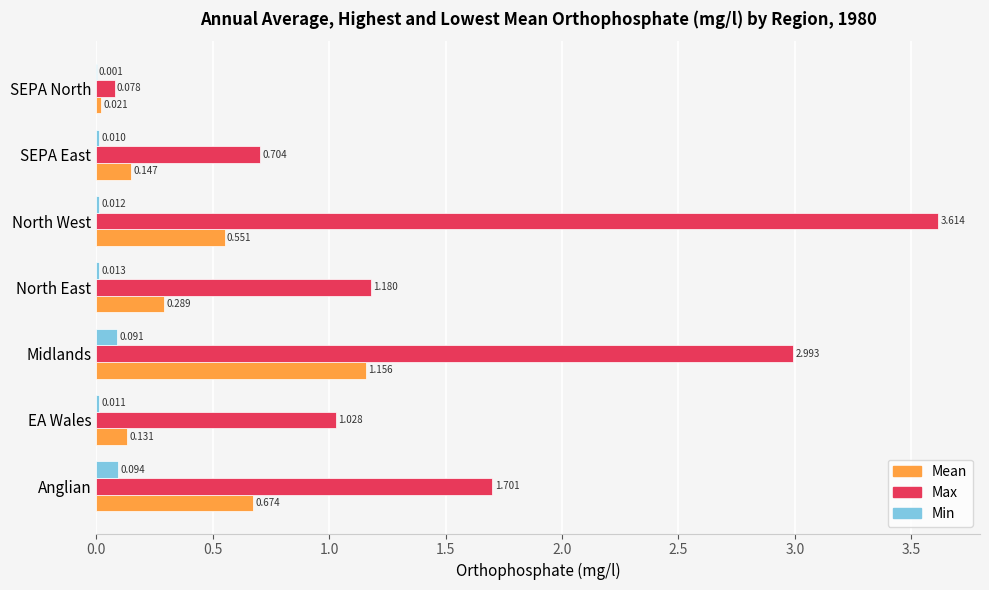

Where is Max nearest to the value 1?

EA Wales